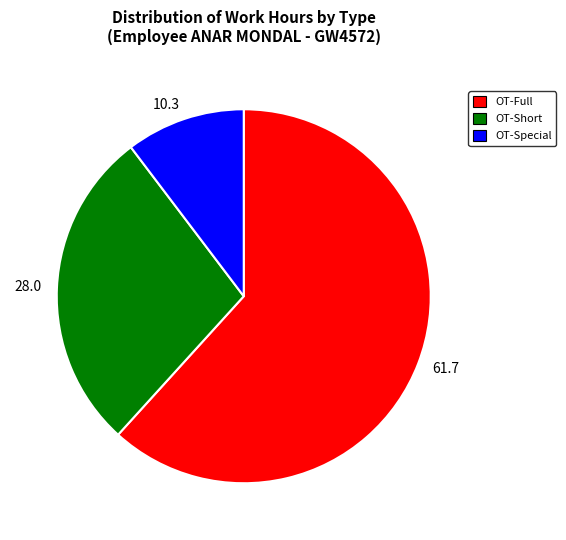

Rank the categories by value from highest to lowest.

OT-Full, OT-Short, OT-Special